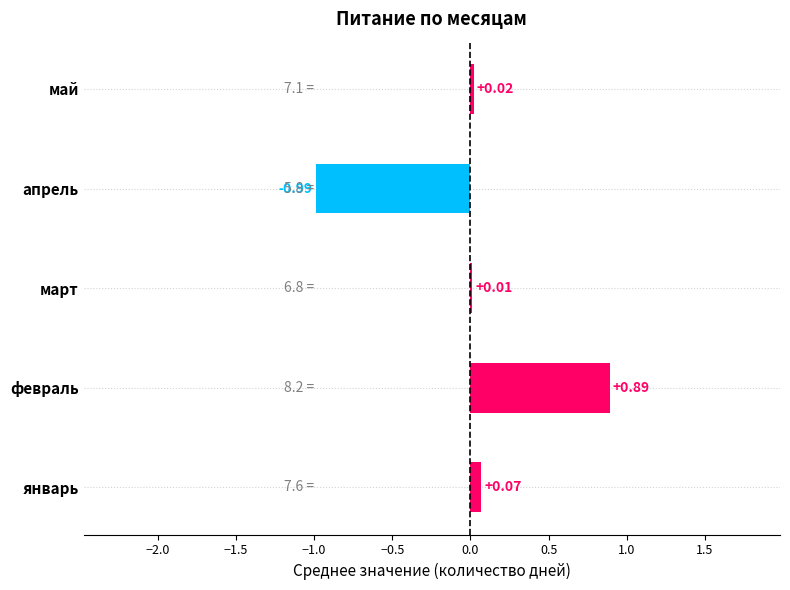

Where is the data nearest to the value 0?

март